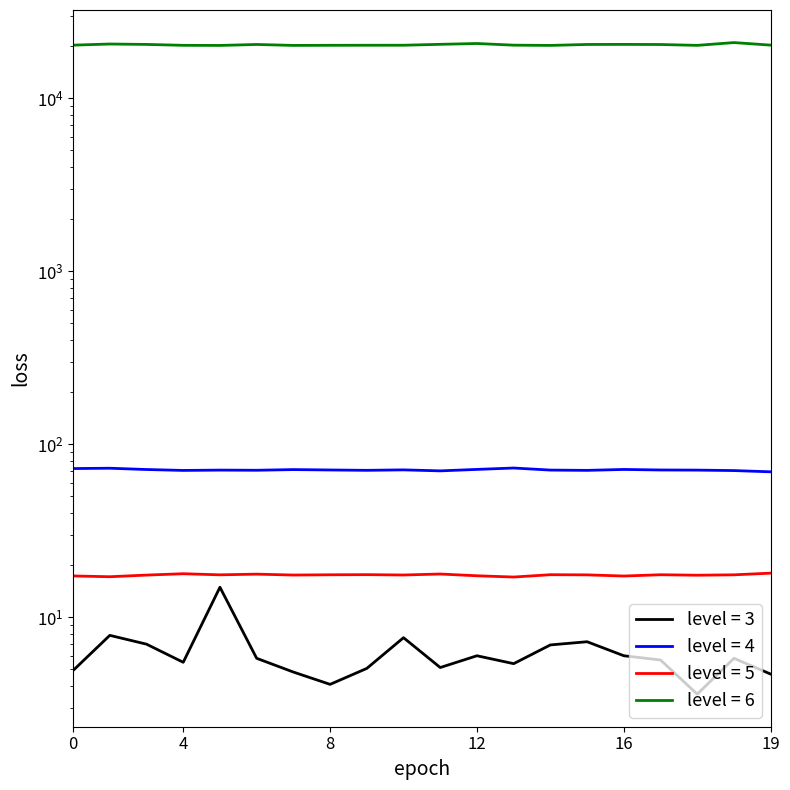

How many series are shown in this chart?

4